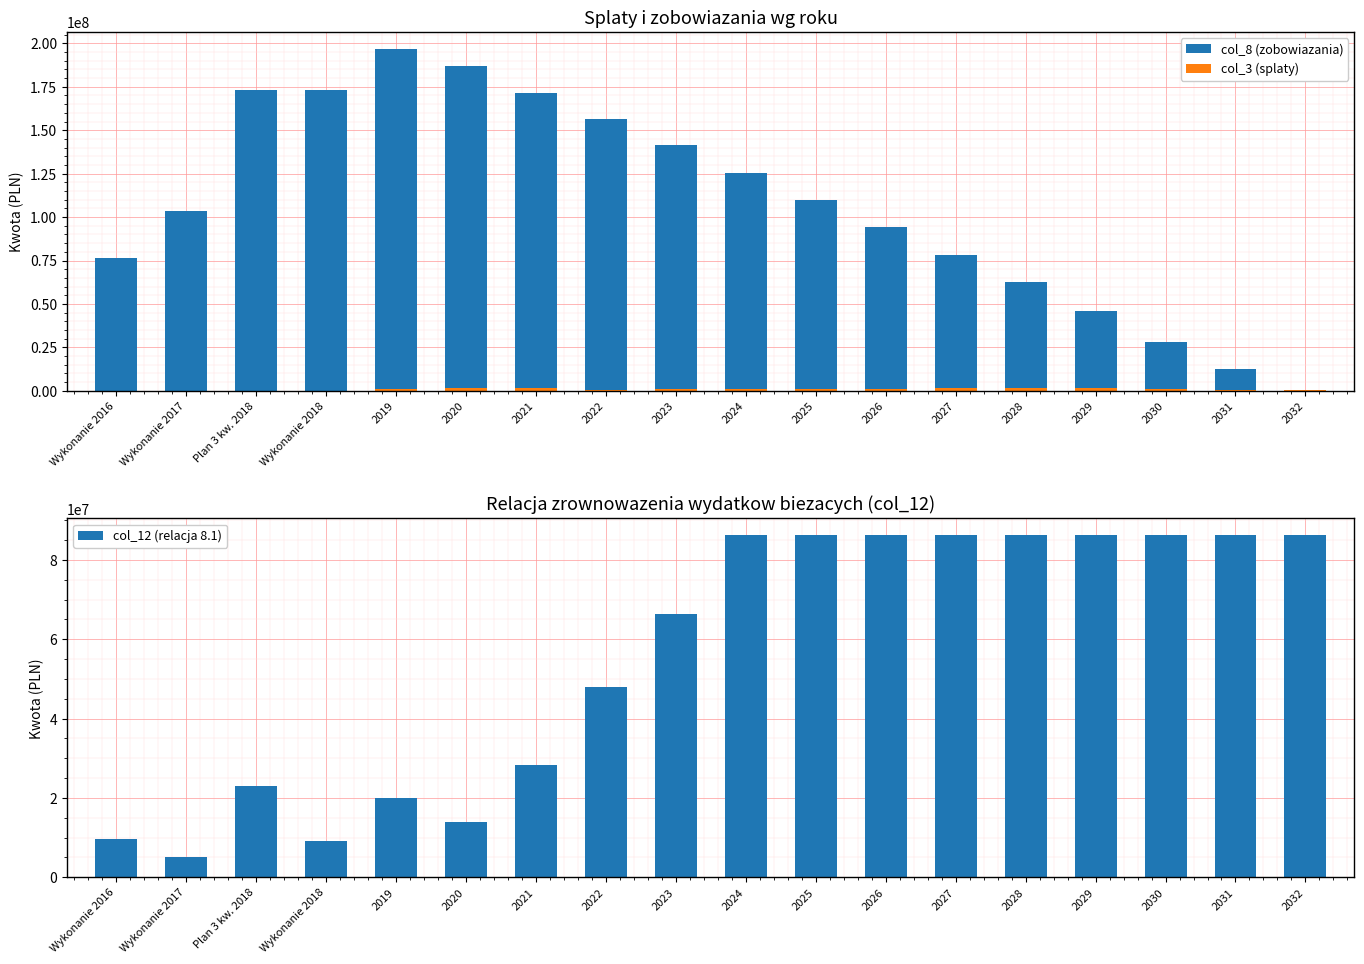

What is the label of the 5th bar from the right?

2028